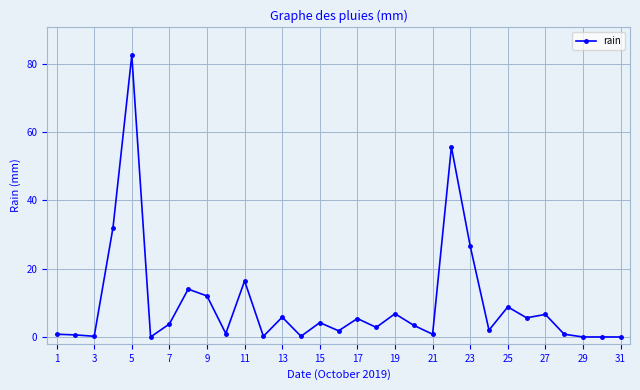

What is the greatest value displayed?

82.4